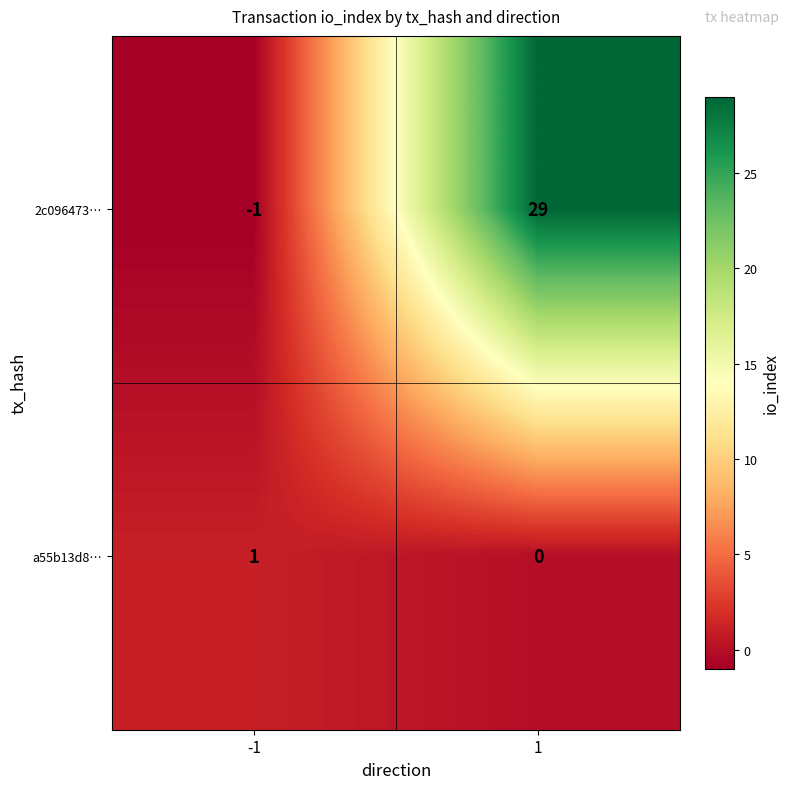

What is the difference between the 2c096473… values at -1 and 1?

30